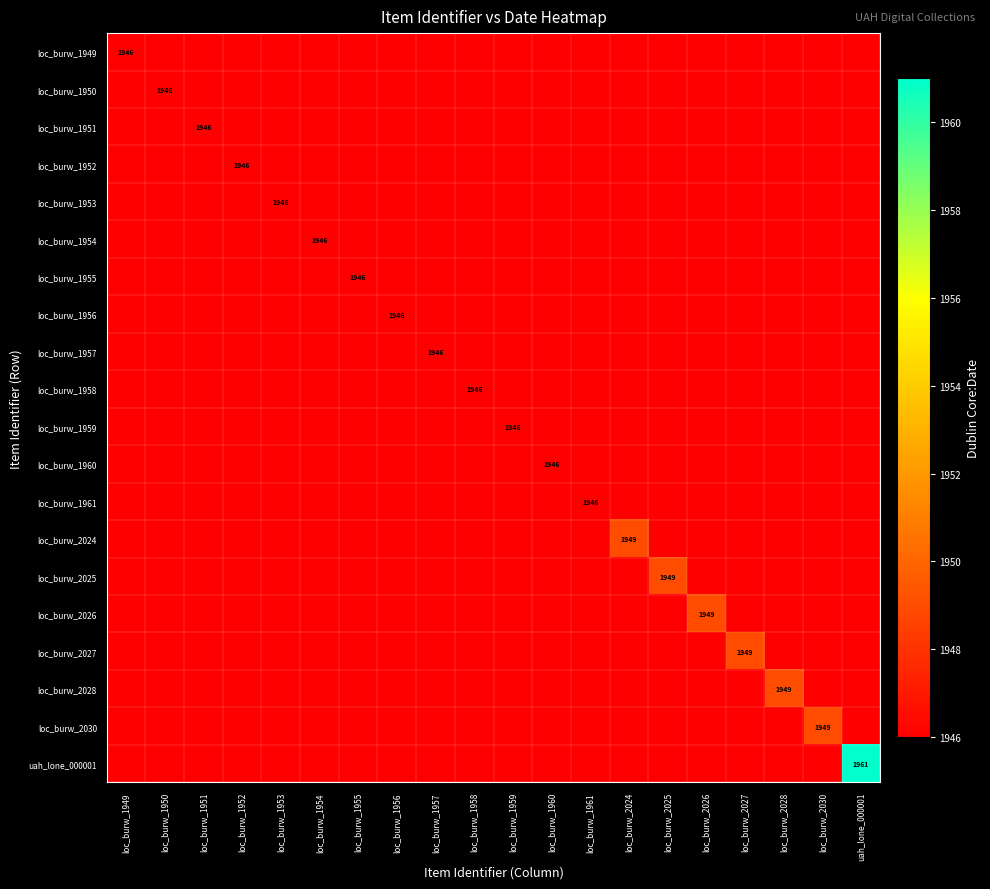

Where is loc_burw_1950 nearest to the value 973?

loc_burw_1949